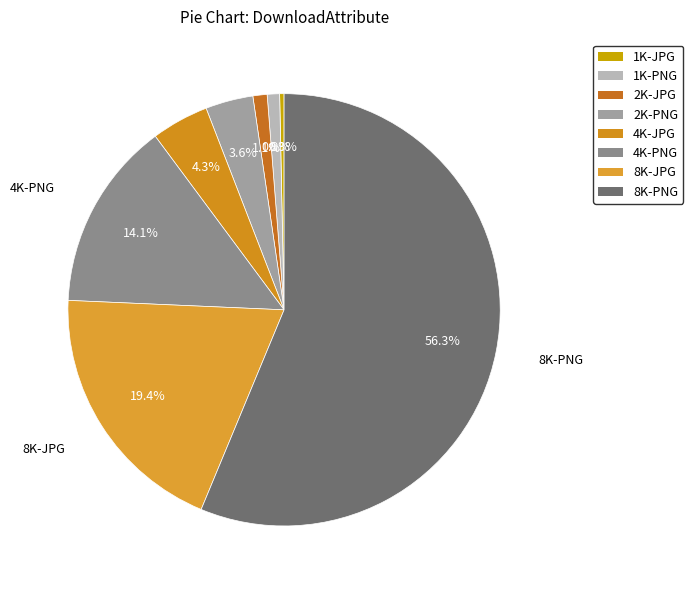

To the nearest percent, what is the combined percentage of 4K-PNG and 8K-PNG?

70%